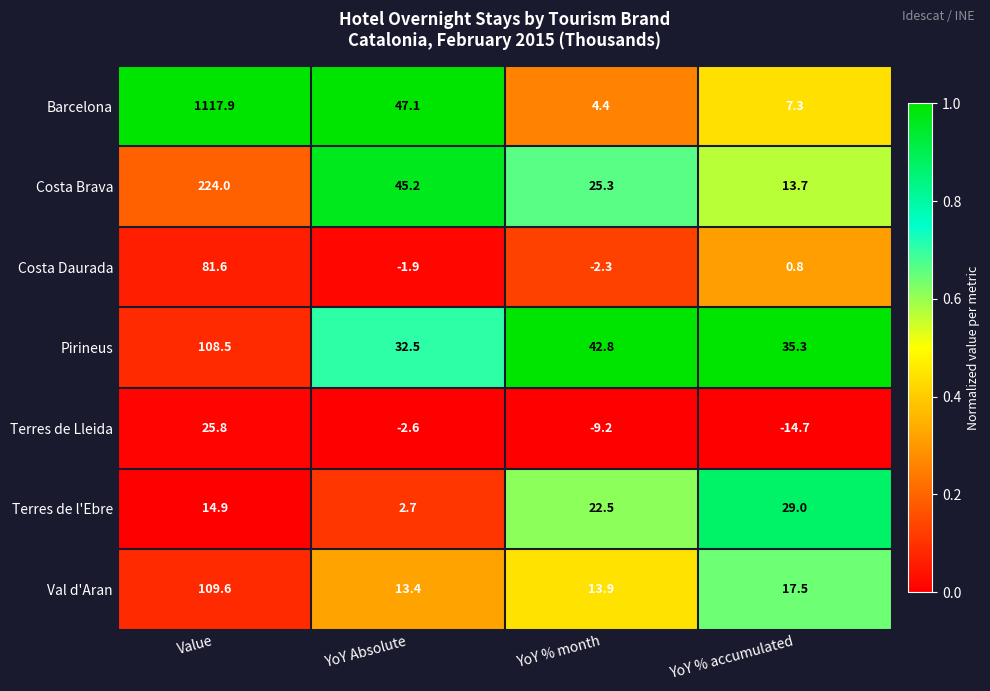

At which label does Terres de Lleida first exceed -2?

Value